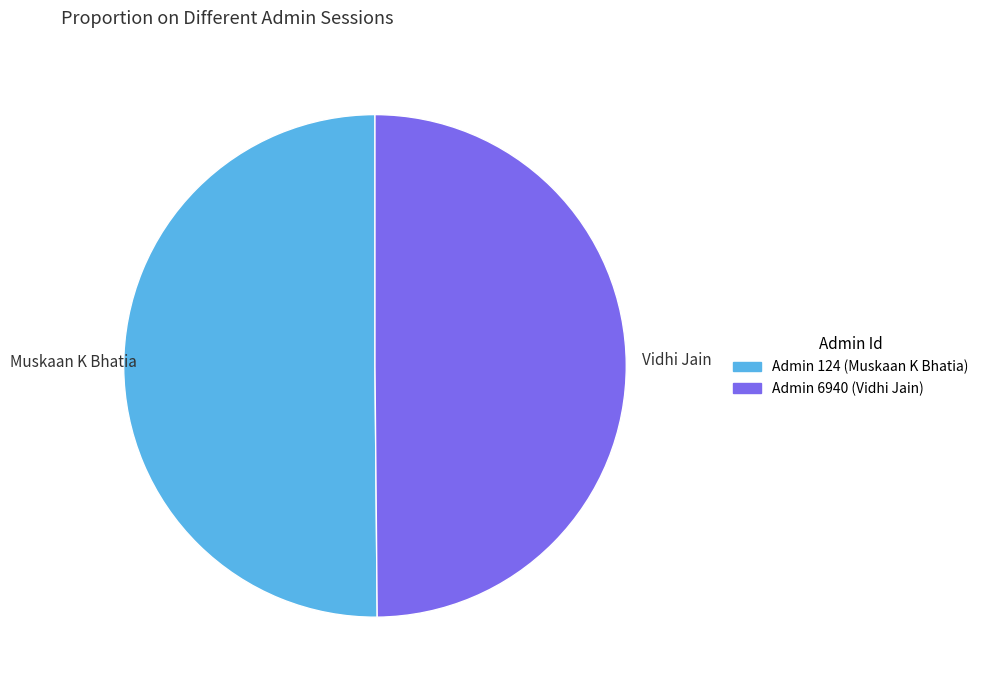

How many segments does this pie chart have?

2